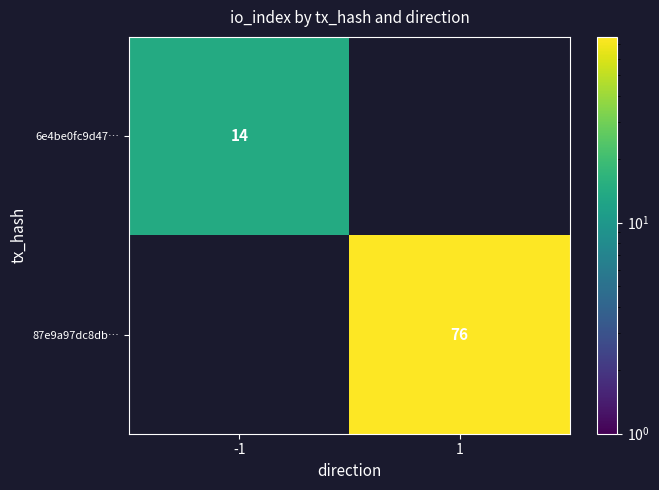

The value of 87e9a97dc8db… at 1 is 23. True or false?

False